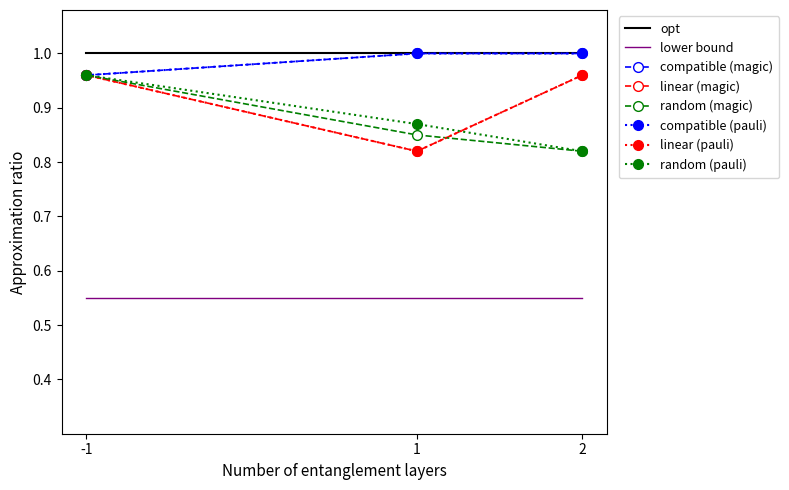

True or false: random (magic) has a value of 1.0 at -1.

True